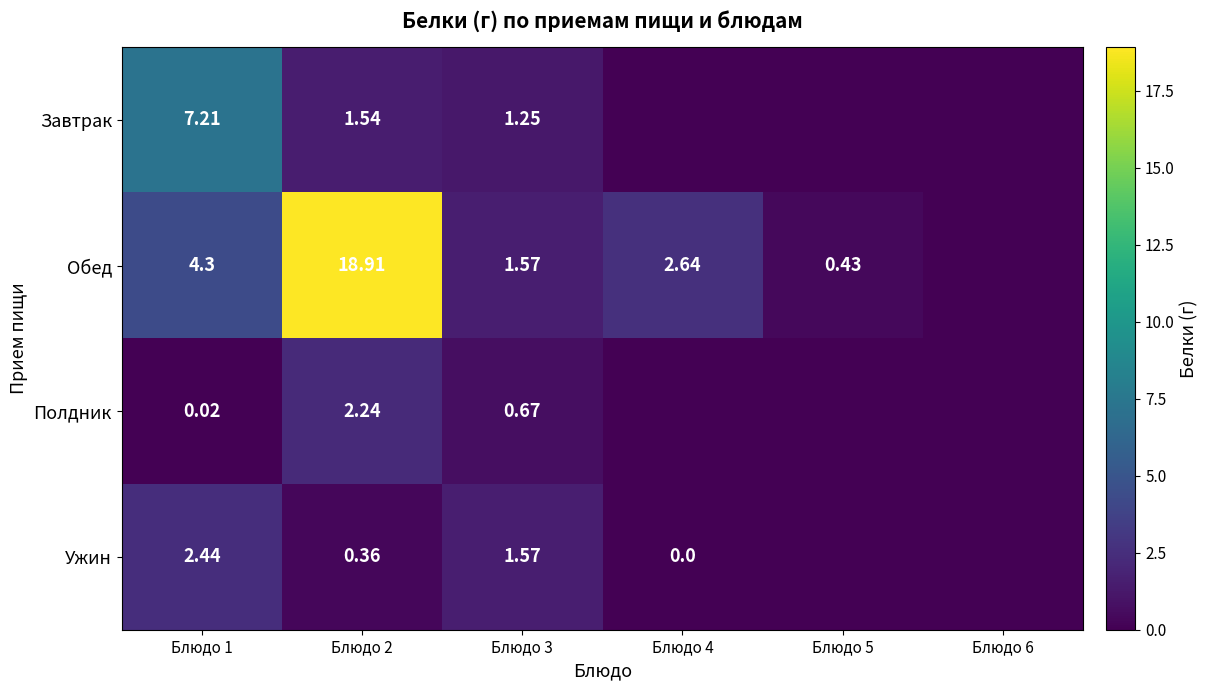

At Блюдо 1, list the series in order from smallest to largest.

Полдник, Ужин, Обед, Завтрак